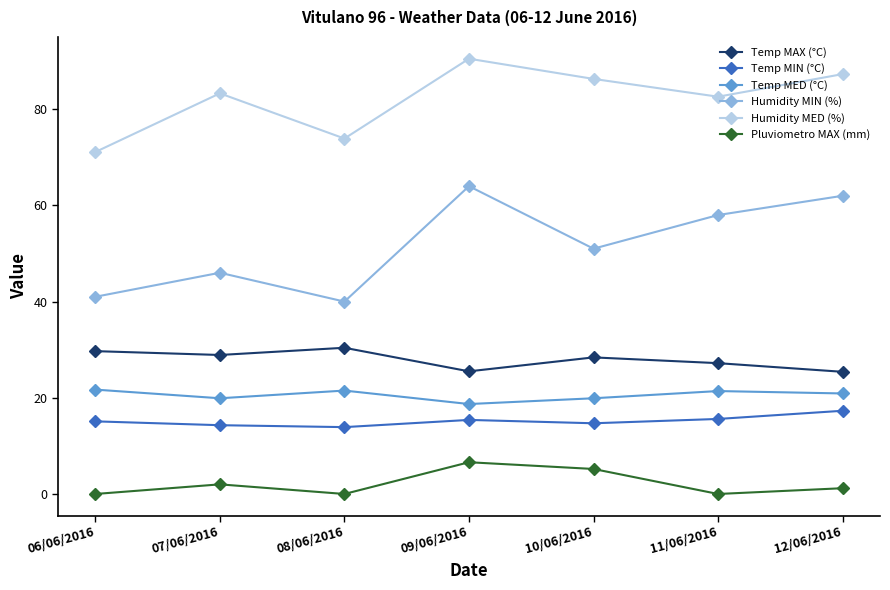

How many lines are shown in the chart?

6